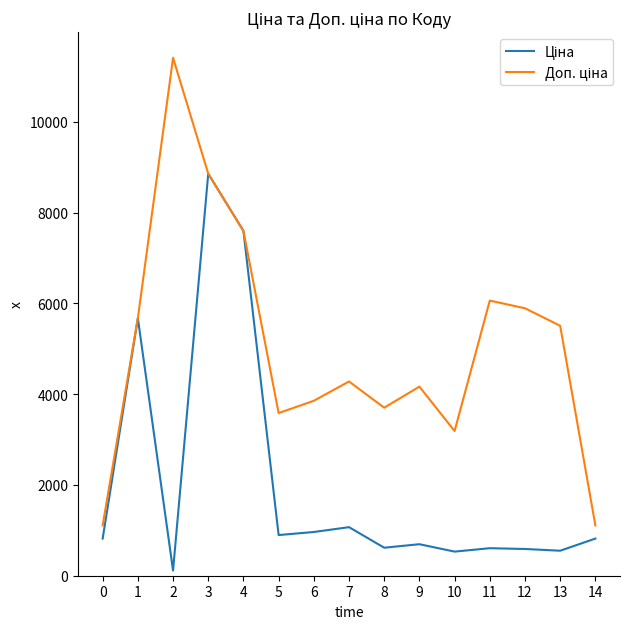

What is the spread (max minus min) of values at 6?

2890.5